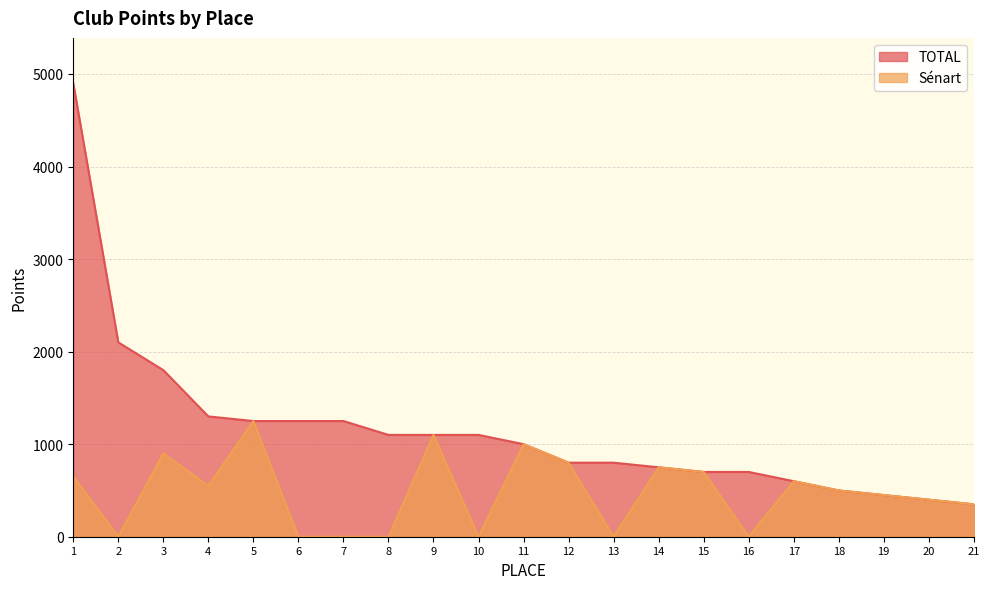

How many distinct data groups are displayed?

2